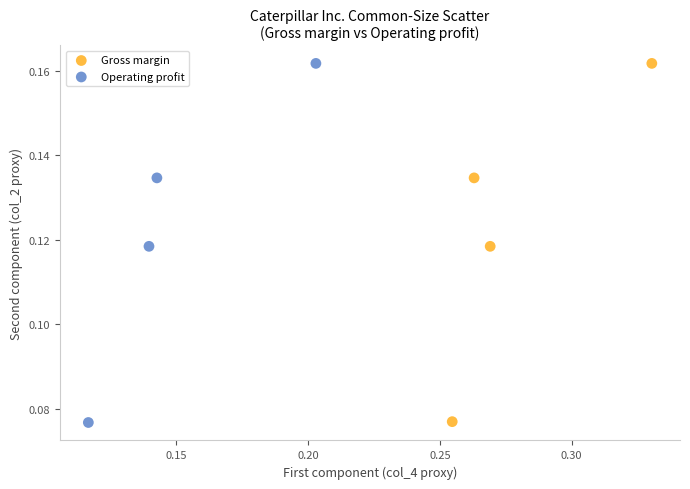

What are all the series names shown in the legend?

Gross margin, Operating profit